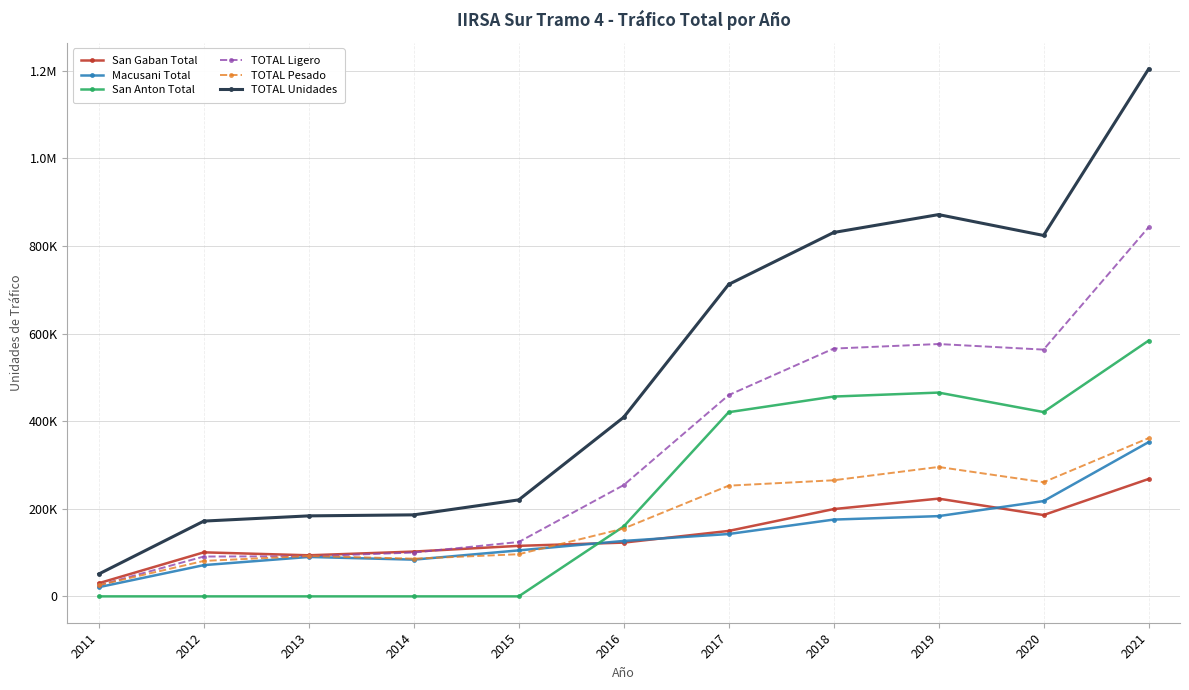

In TOTAL Ligero, how many points are lower than both neighbors (excluding endpoints)?

1